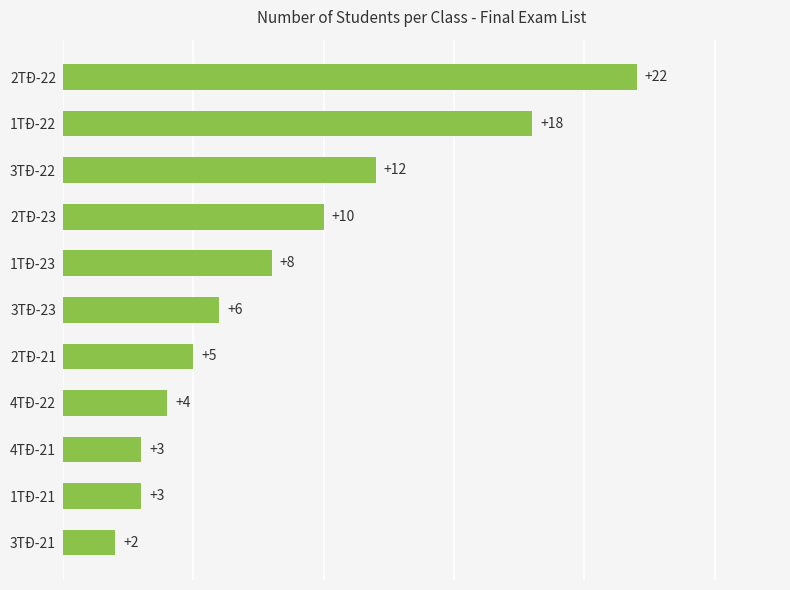

Where is the data nearest to the value 12?

3TĐ-22